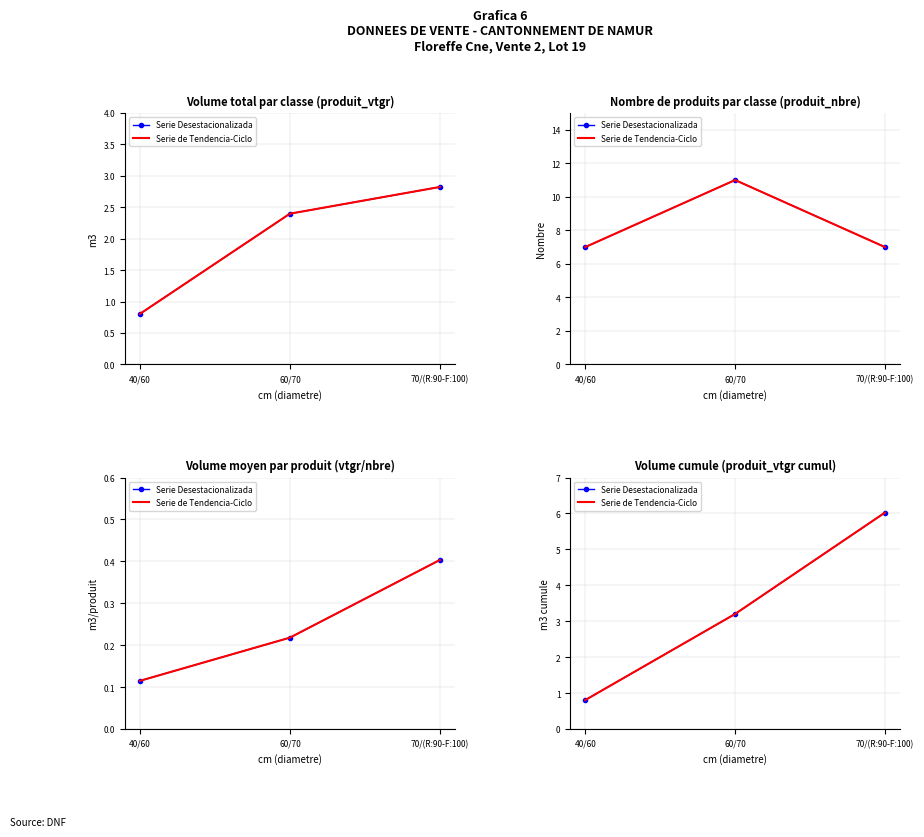

What is the sum of all Serie de Tendencia-Ciclo values?

10.0